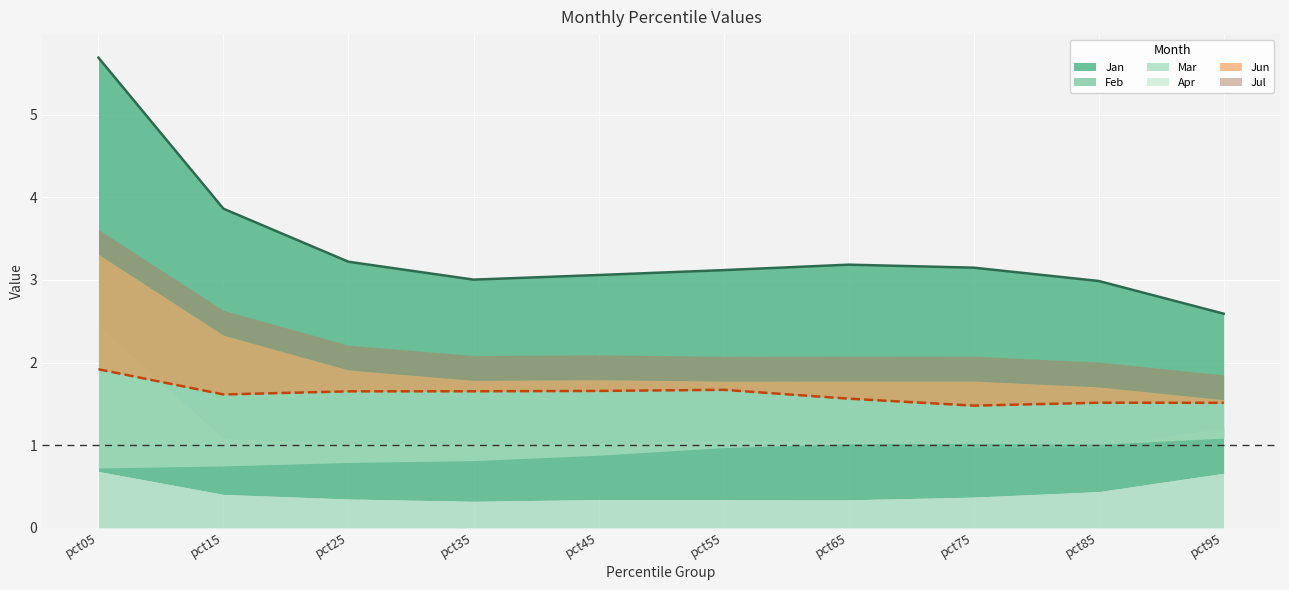

Reading left to right, what are all the values shown in this chart?

Jan: 5.7	3.9	3.2	3.0	3.1	3.1	3.2	3.1	3.0	2.6
Feb: 2.4	1.1	1.0	1.0	1.0	1.1	1.0	1.0	1.0	1.2
Mar: 0.7	0.4	0.3	0.3	0.3	0.3	0.3	0.4	0.4	0.7
Apr: 0.7	0.7	0.8	0.8	0.9	1.0	1.0	1.0	1.0	1.1
Jun: 1.9	1.6	1.7	1.7	1.7	1.7	1.6	1.5	1.5	1.5
Jul: 3.3	2.3	1.9	1.8	1.8	1.8	1.8	1.8	1.7	1.6